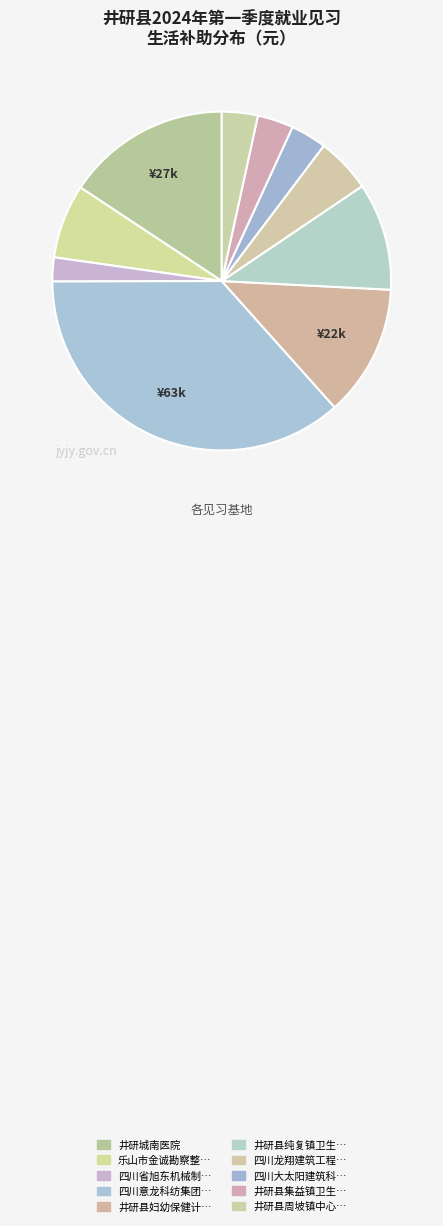

How many segments does this pie chart have?

10